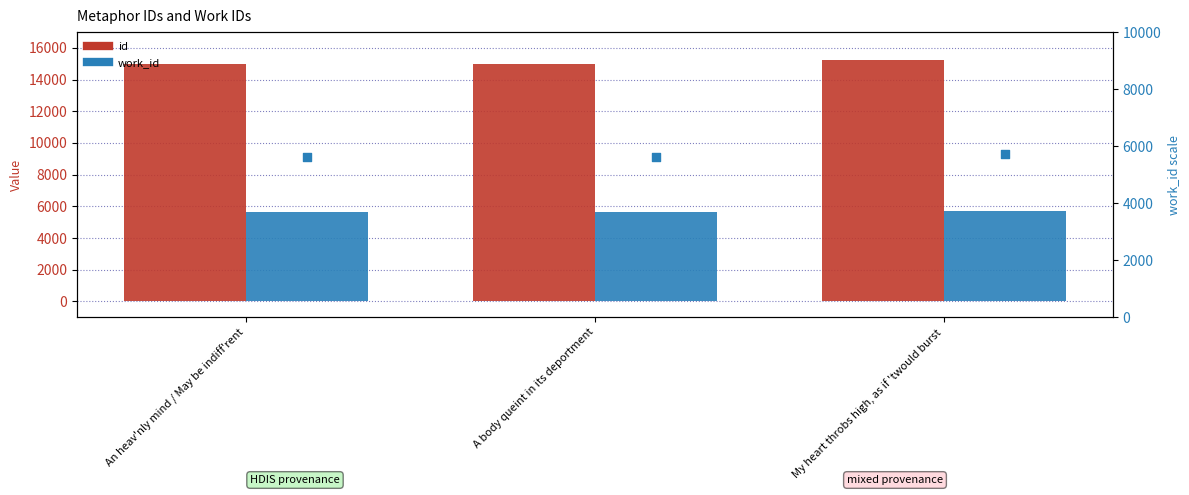

Which series contains the lowest Y value?

work_id